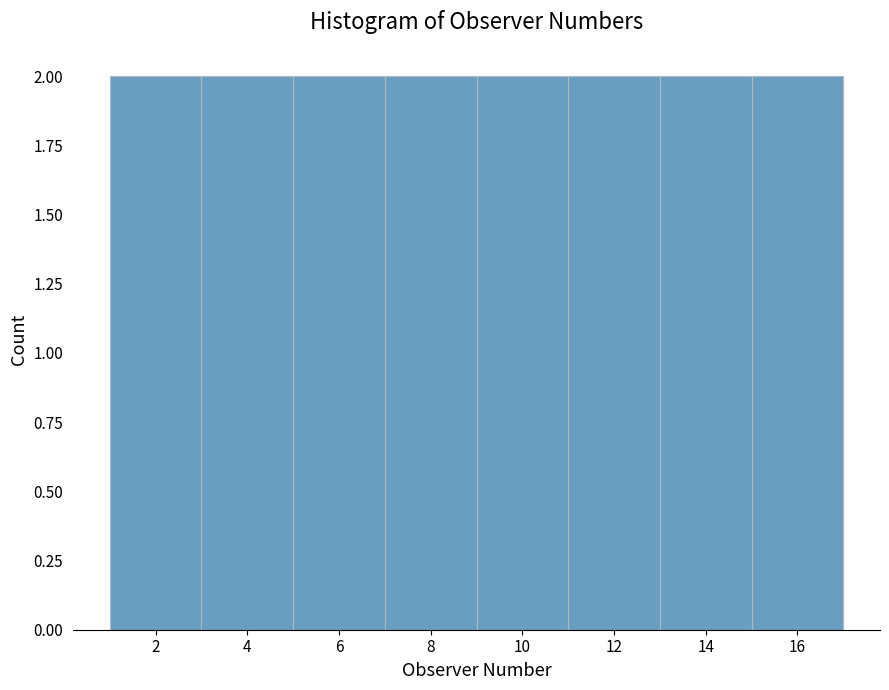

How tall is the bar that spans 1 to 3 on the x-axis? The values are not printed on the chart, so give them approximately, as read against the axis.

2